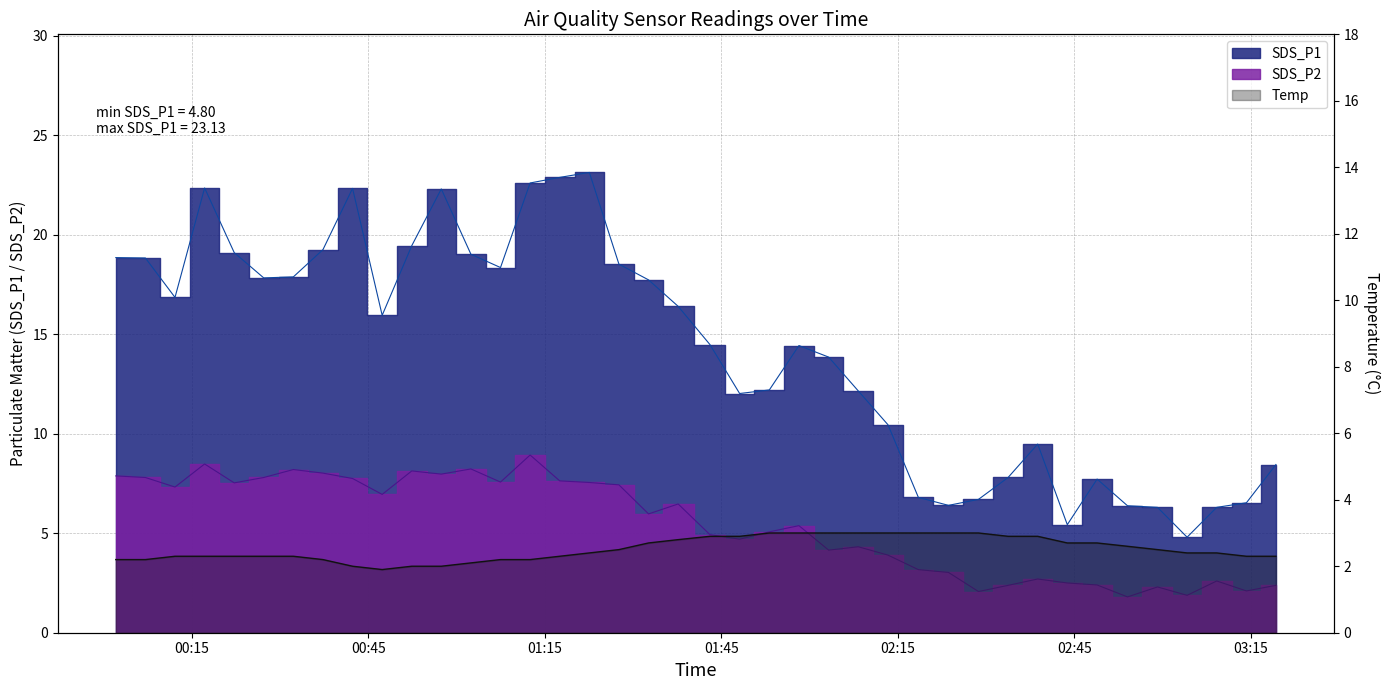

What is the difference between the highest and lowest values at 2021/11/29 02:48:52?

5.3